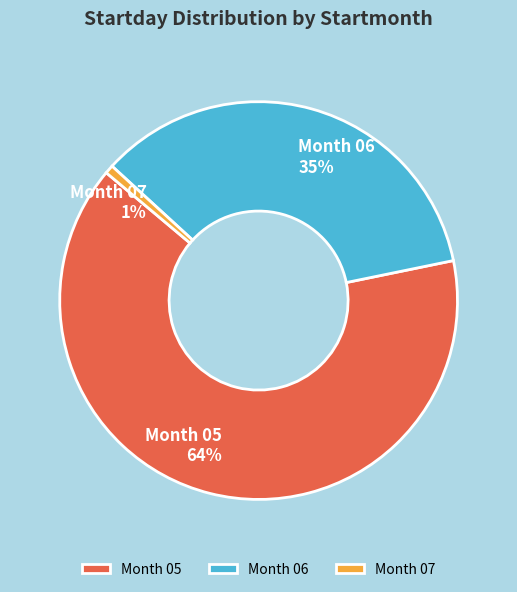

Which category has the biggest portion of the pie?

Month 05